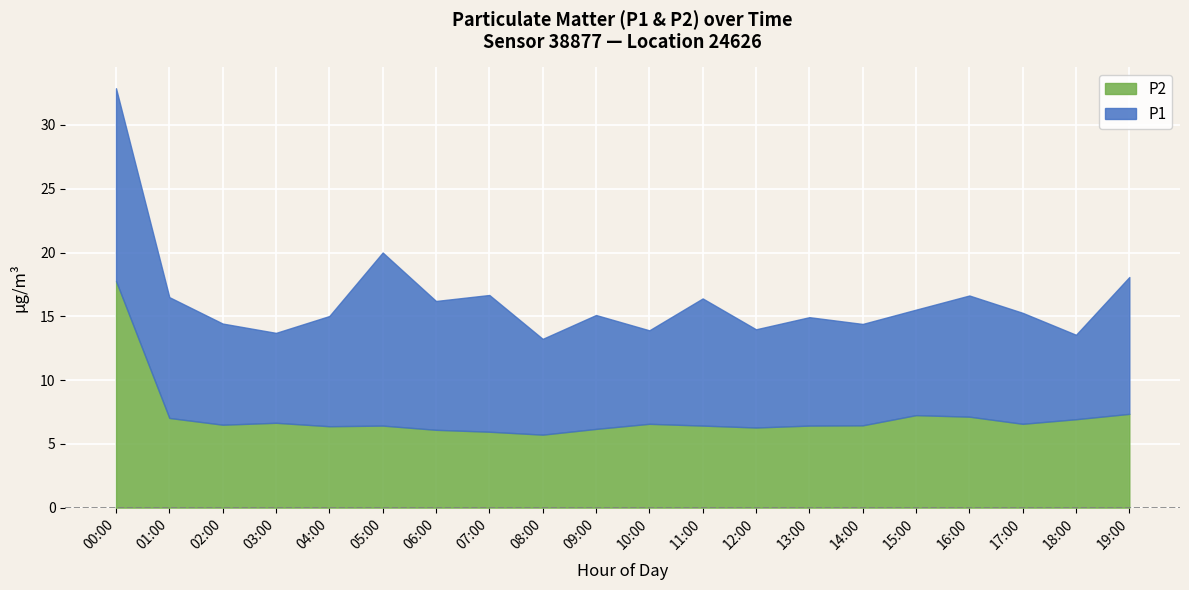

How many interior local valleys does the P1 series have?

7